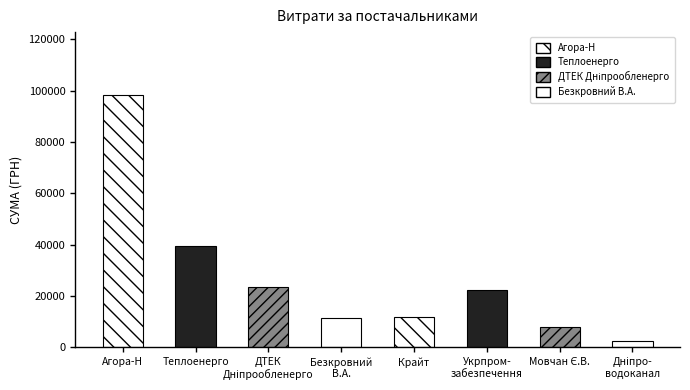

Reading left to right, what are all the values shown in this chart?

ТОВ "Агора-Н"=98250.6	КП "Теплоенерго"=39389.0	ПАТ "ДТЕК Дніпрообленерго"=23517.0	ФОП "Безкровний В.А."=11580.5	ТОВ "Крайт"=11887.2	ВКП "Укрпромзабезпечення"=22441.2	ФОП "Мовчан Є.В."=7922.3	КП "Дніпроводоканал"=2578.0